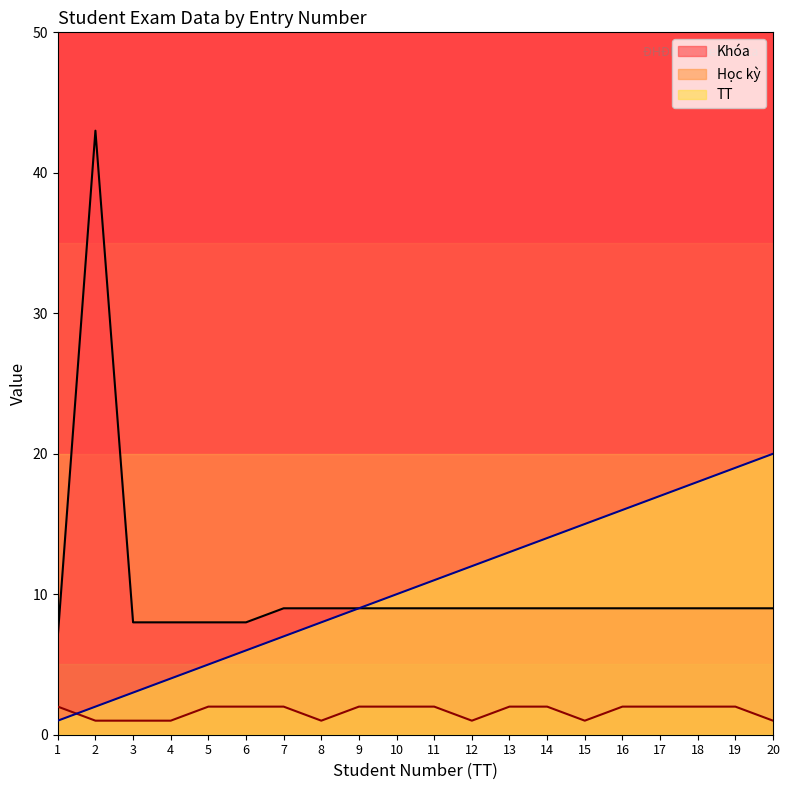

True or false: Khóa and Học kỳ intersect in this chart.

False